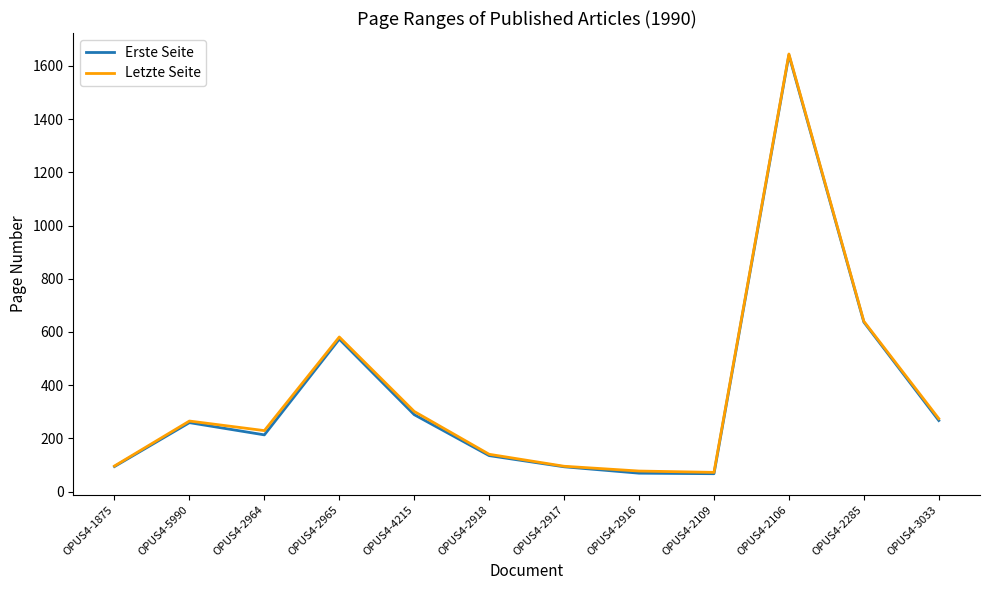

What is the sum of the Letzte Seite values at OPUS4-2109 and OPUS4-4215?

373